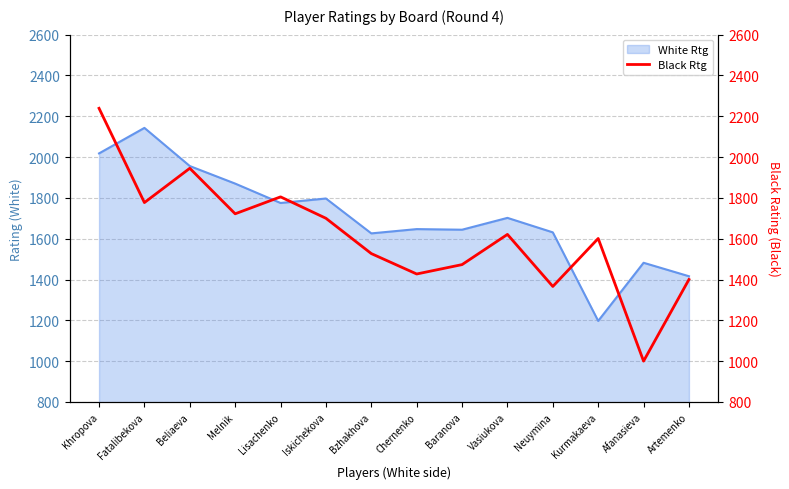

What is the lowest value of the White Rtg series?

1197